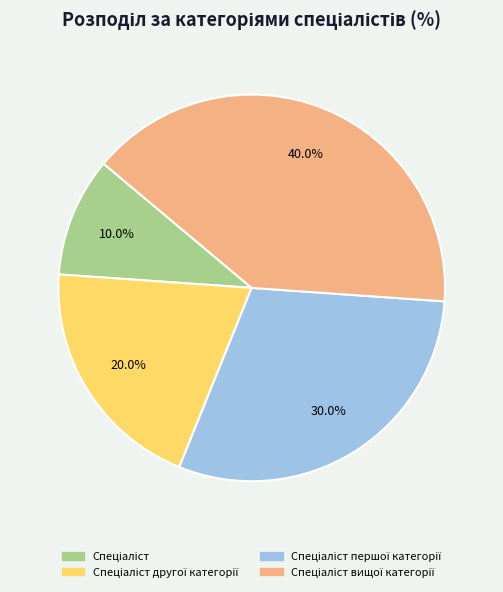

Is there any slice that represents more than half of the pie?

No